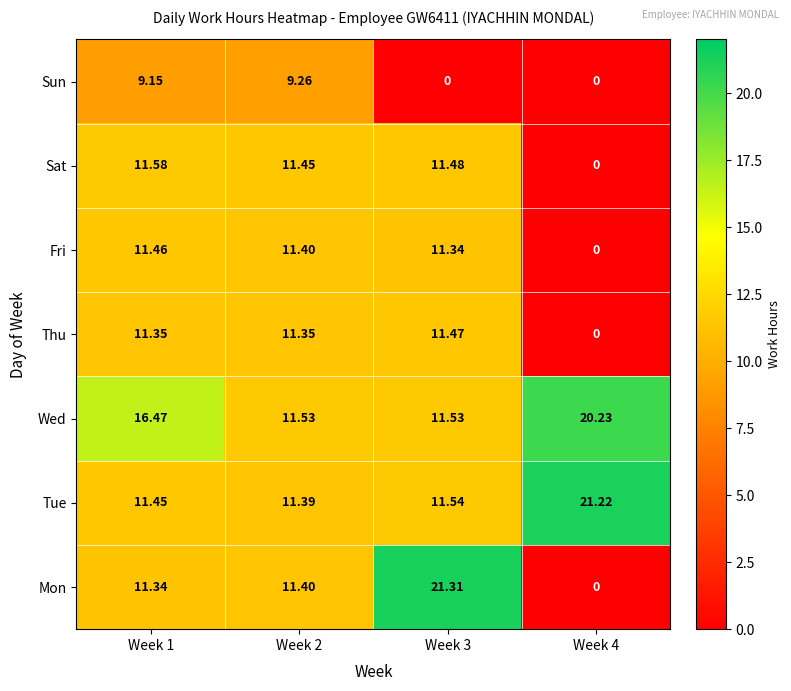

List the series in order of their peak value, highest first.

Mon, Tue, Wed, Sat, Thu, Fri, Sun